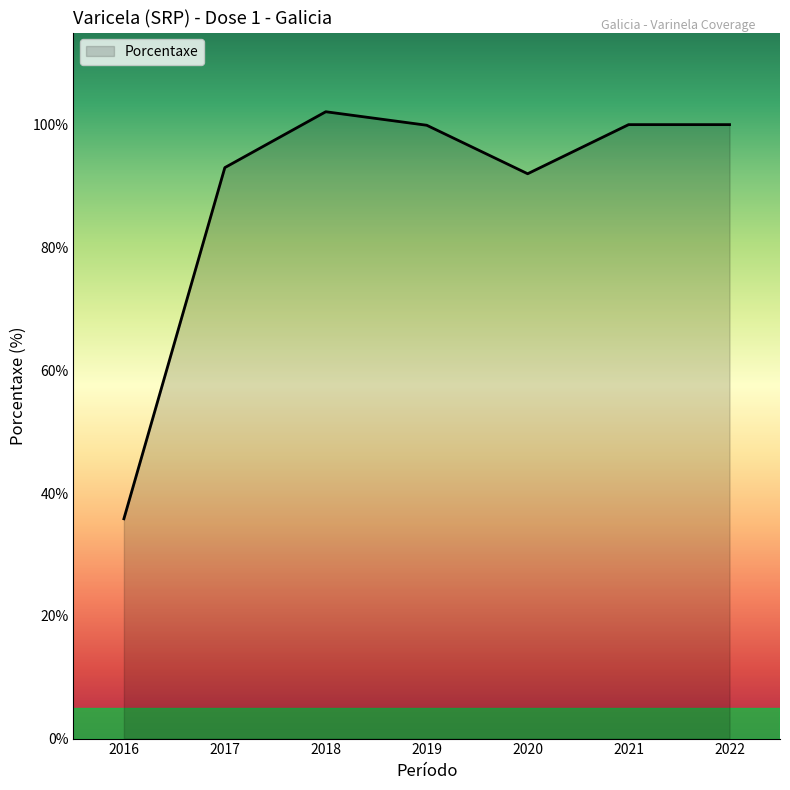

At which label is the value closest to 68?

2020